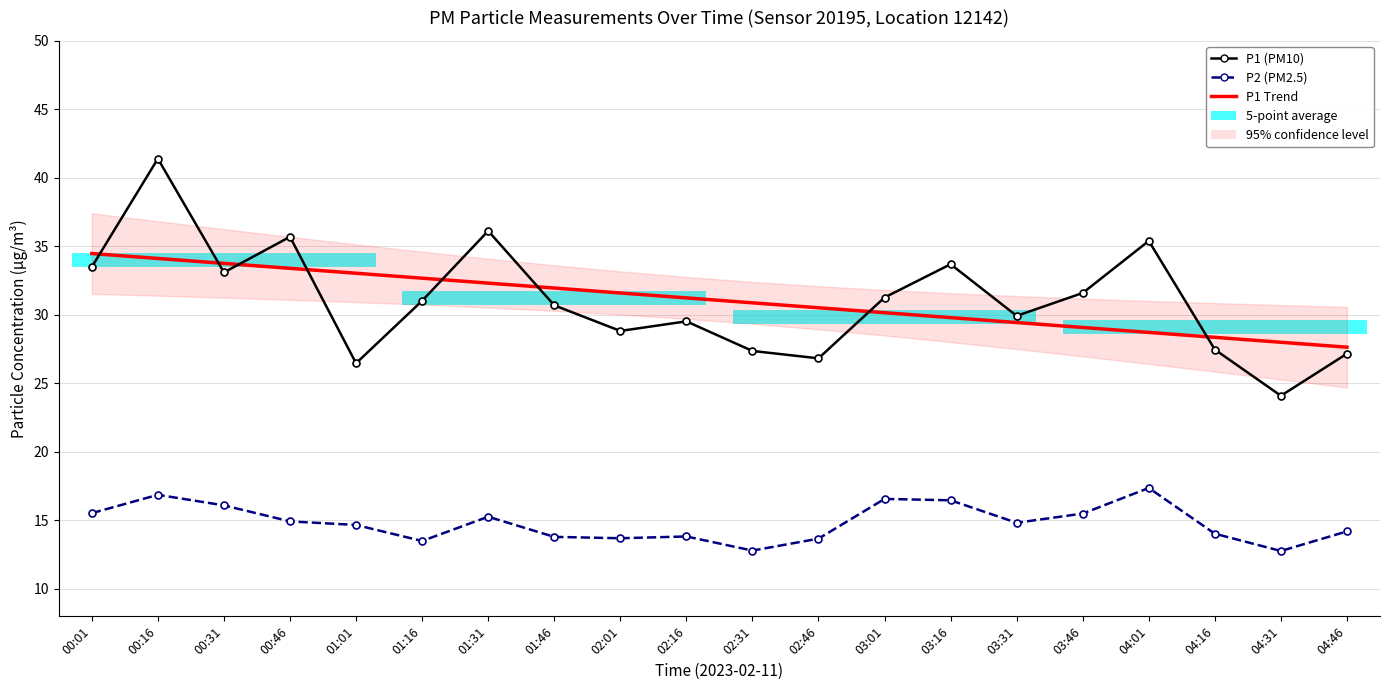

How many times do P1 (PM10) and P1 Trend cross each other?

8